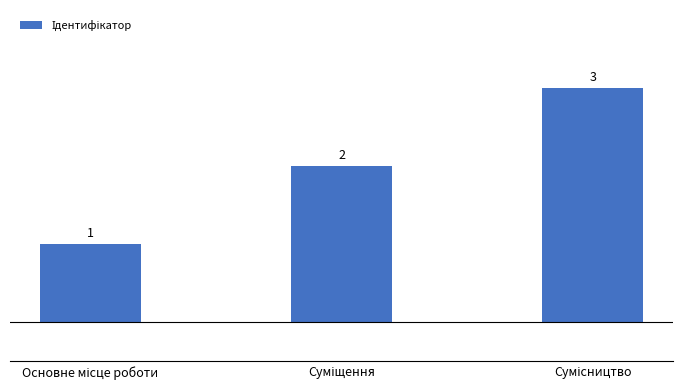

What is the value of the 2nd bar from the left?

2